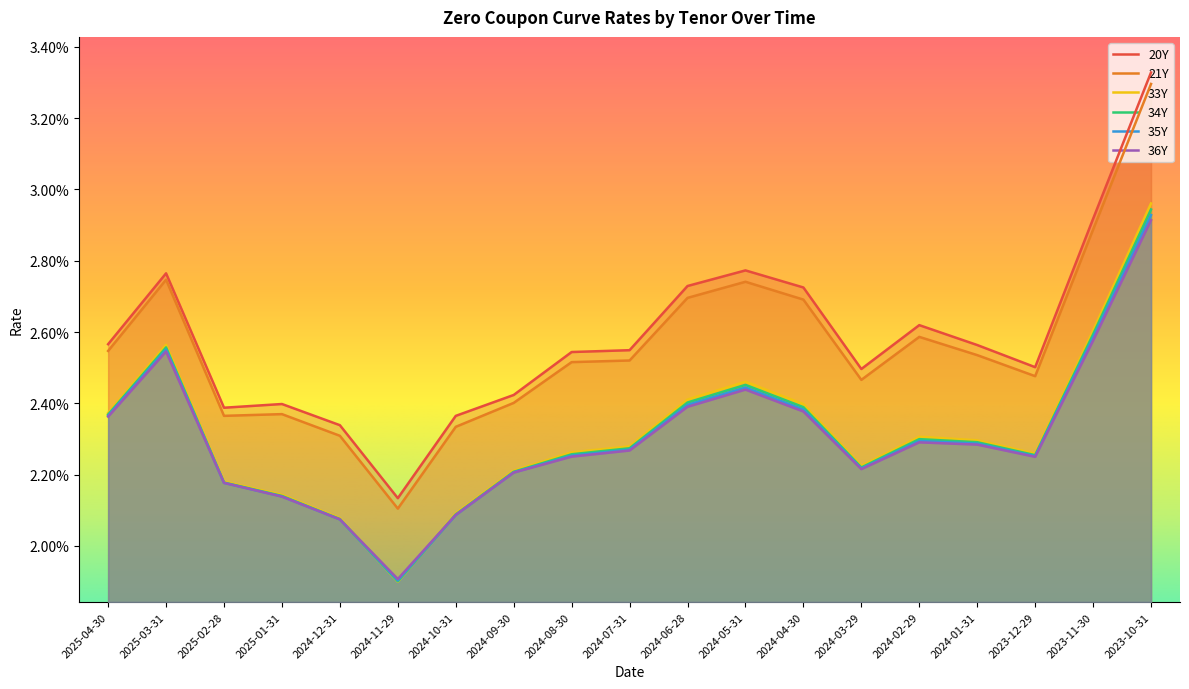

Which series has the largest total across all categories?

20Y